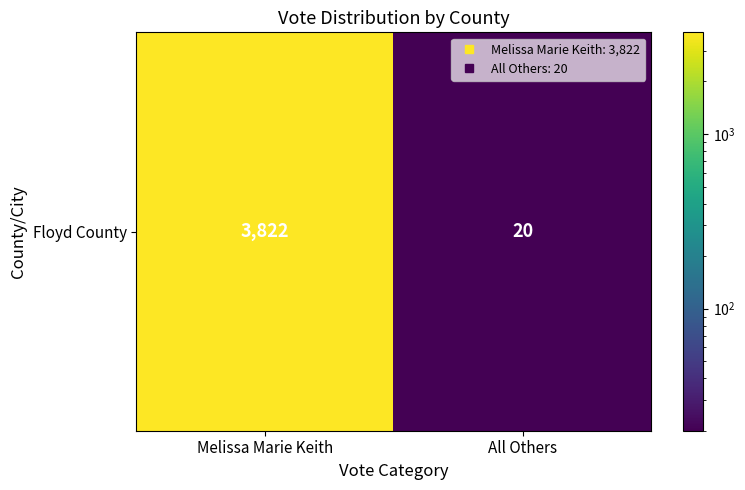

Read the value at All Others, to the nearest 10.

20